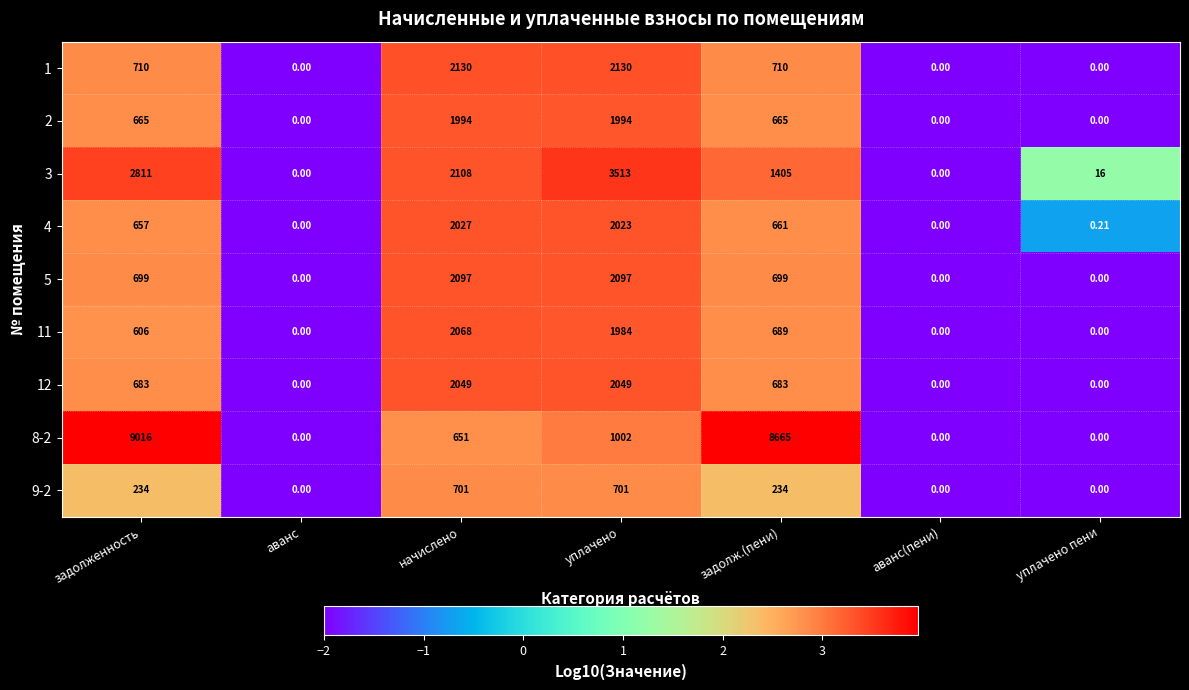

At how many categories does at least one series exceed 2?

5